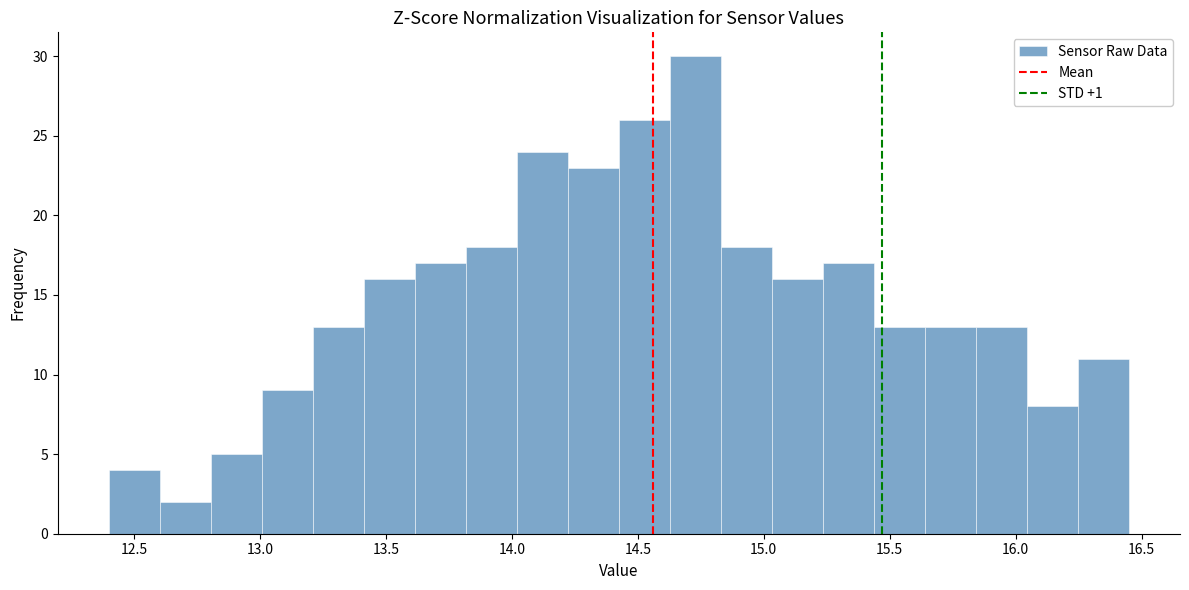

How tall is the bar that spans 14.20 to 14.45 on the x-axis? Neither the bar edges nor the heights are printed on the chart, so give them approximately, as read against the axes.

23